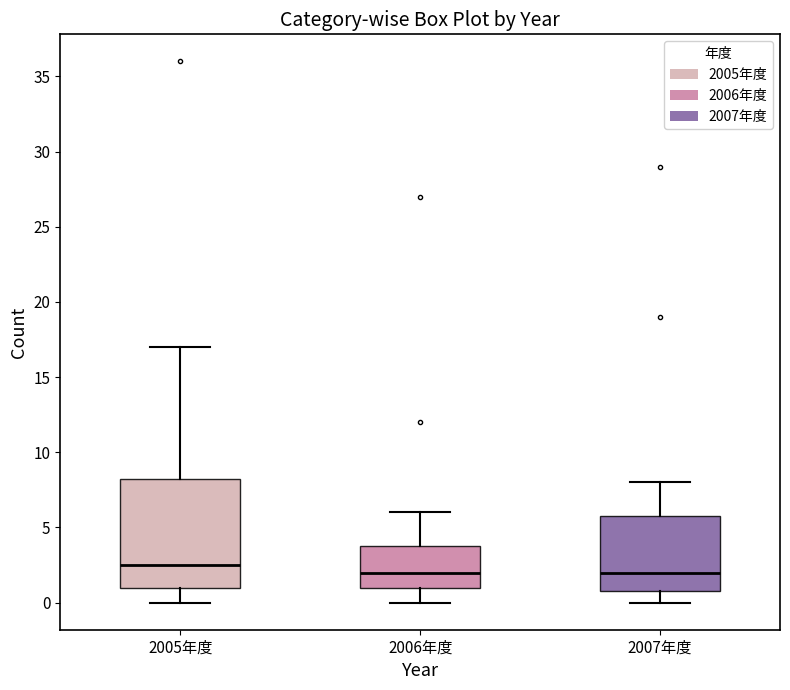

Which box's median line is the highest?

2005年度